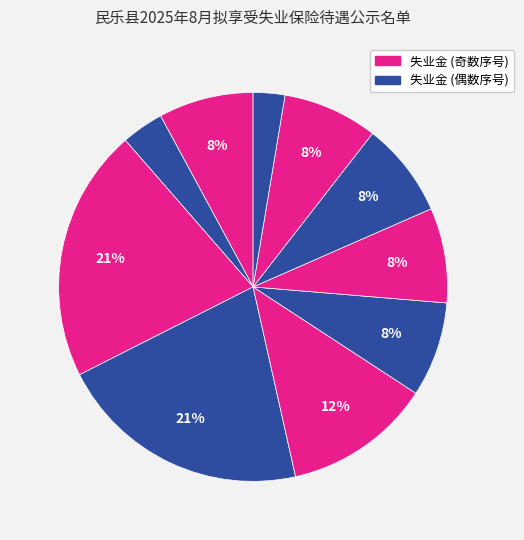

Which slice is the smallest?

高妤捷